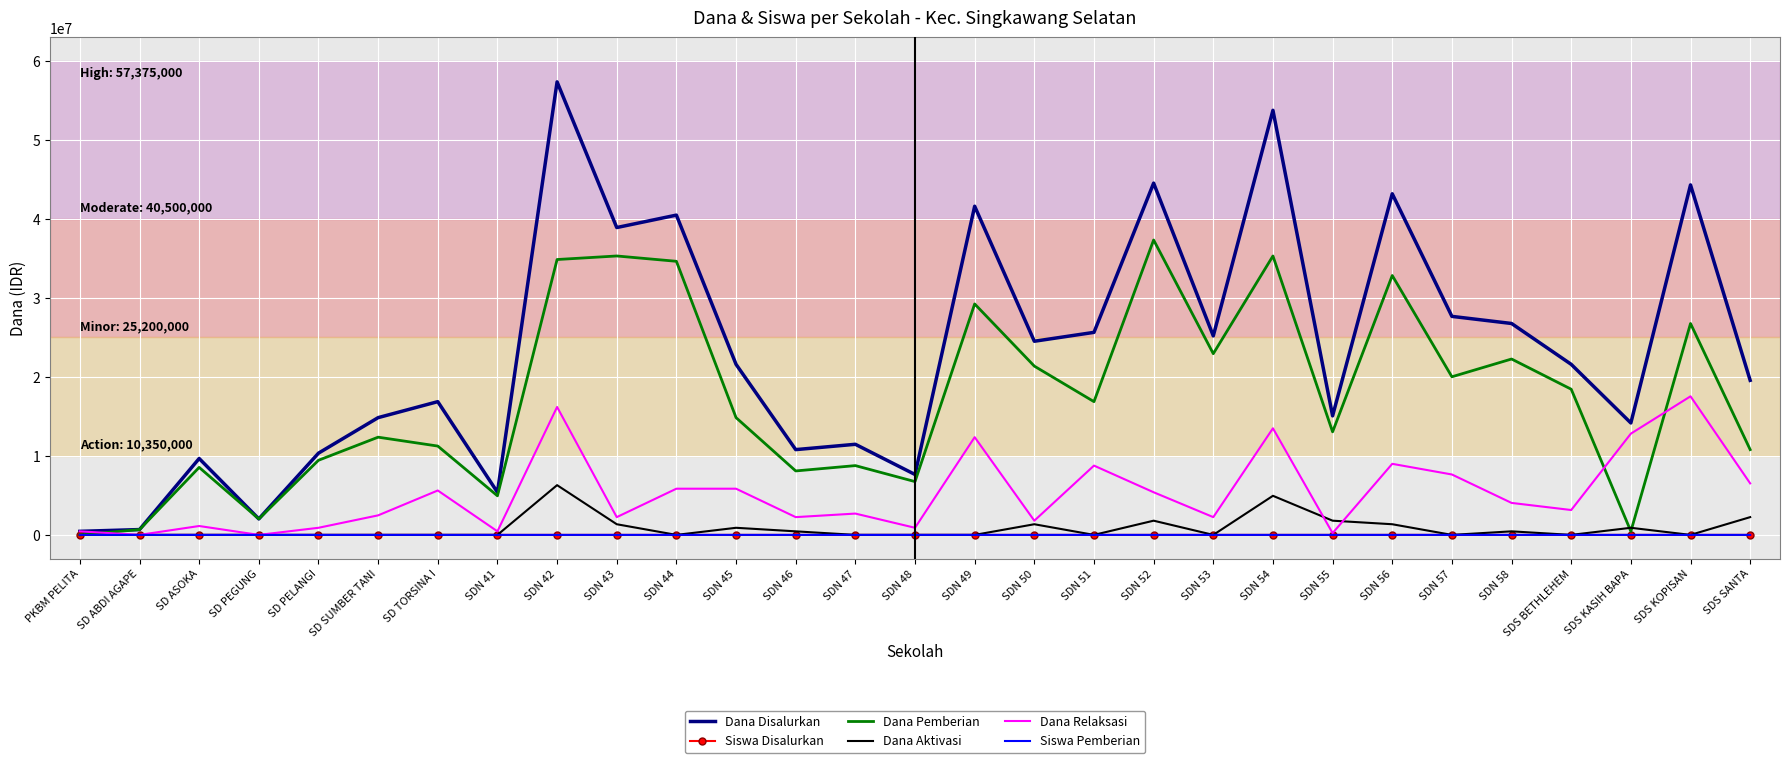

The value of Dana Disalurkan at SDS SANTA is 30404477. True or false?

False